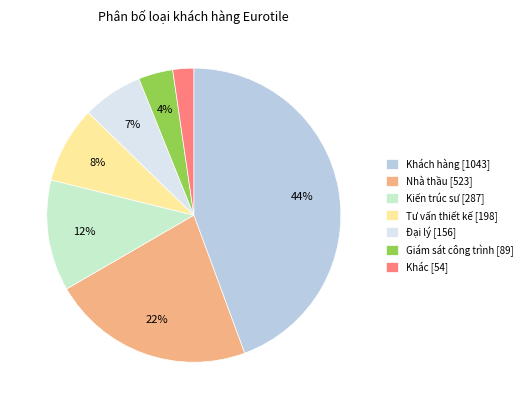

What is the ratio of the value at Kiến trúc sư [287] to the value at Khách hàng [1043]?

0.3